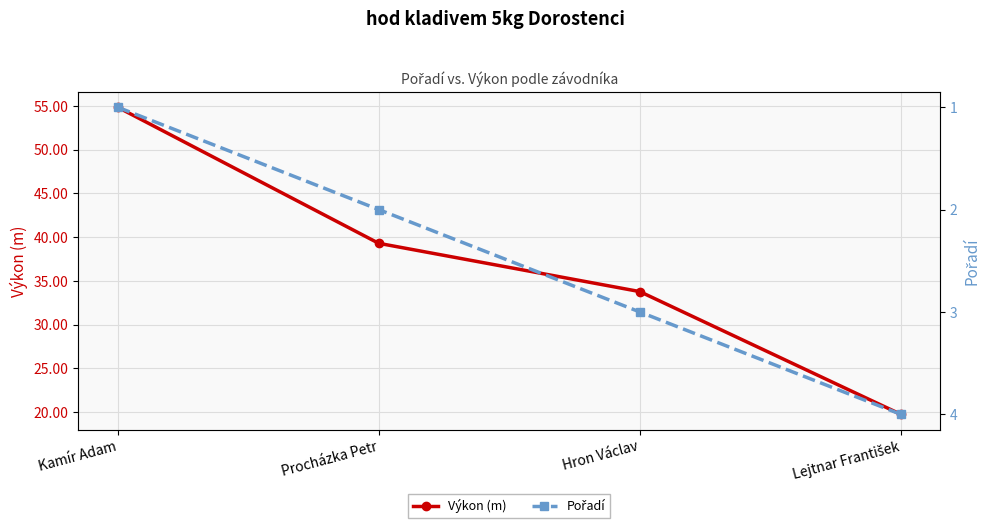

What is the difference between the second highest and second lowest values in the Výkon (m) series?

5.5